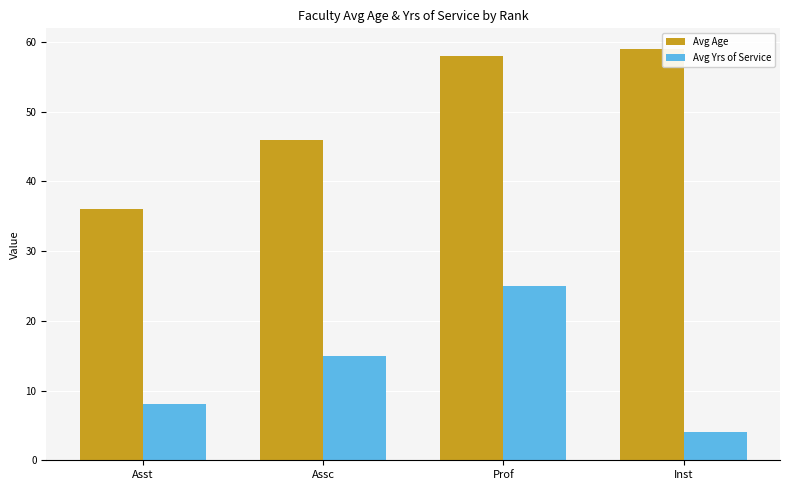

What are all the series names shown in the legend?

Avg Age, Avg Yrs of Service